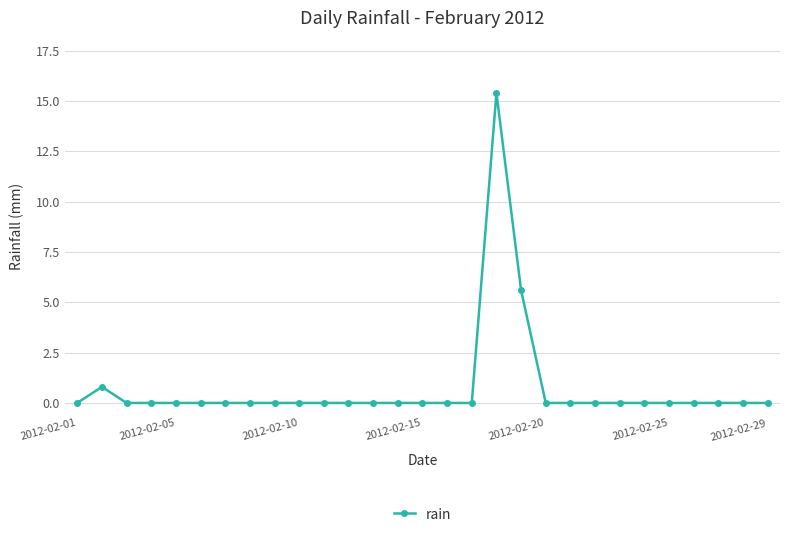

Does the chart display data point markers on the line(s)?

Yes